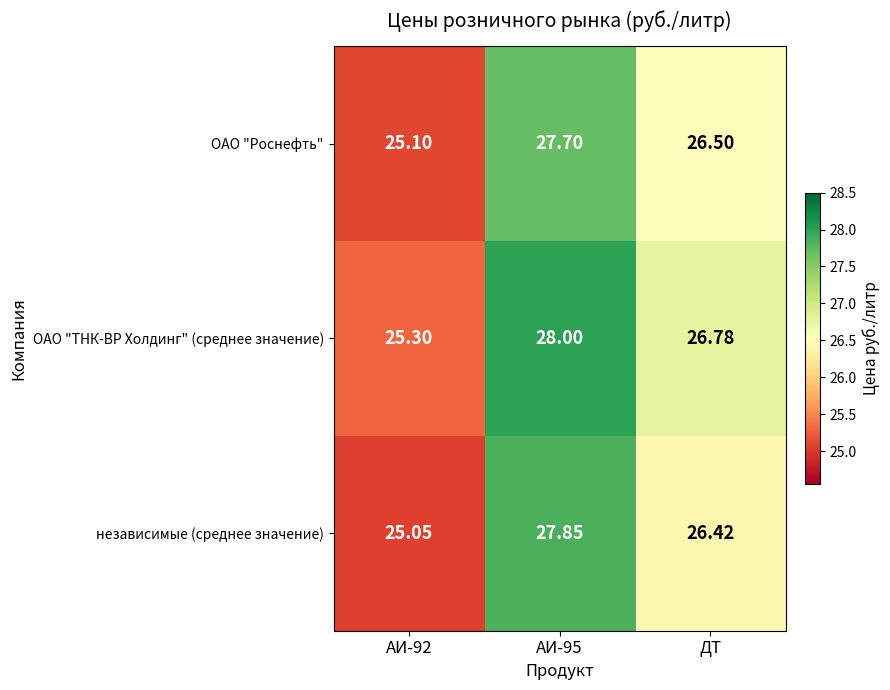

Which series has the largest total across all categories?

ОАО "ТНК-ВР Холдинг" (среднее значение)